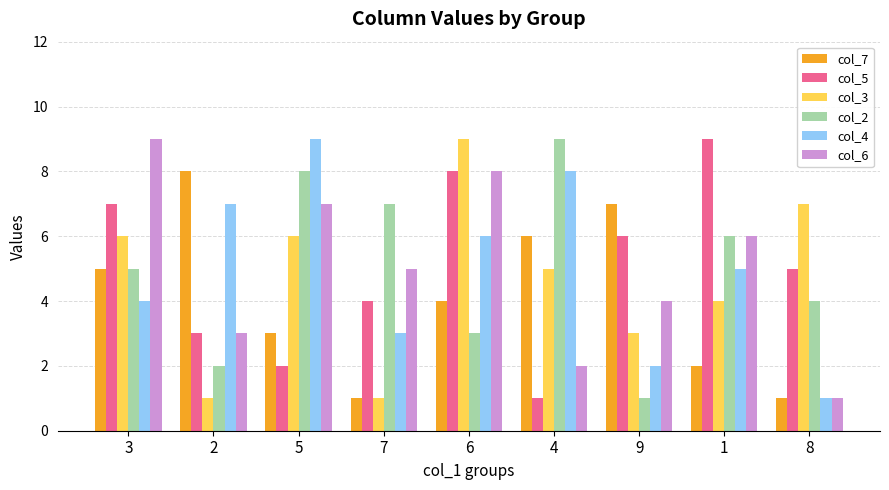

Reading right to left, transcribe all the data shown in this chart.

col_7: 1	2	7	6	4	1	3	8	5
col_5: 5	9	6	1	8	4	2	3	7
col_3: 7	4	3	5	9	1	6	1	6
col_2: 4	6	1	9	3	7	8	2	5
col_4: 1	5	2	8	6	3	9	7	4
col_6: 1	6	4	2	8	5	7	3	9